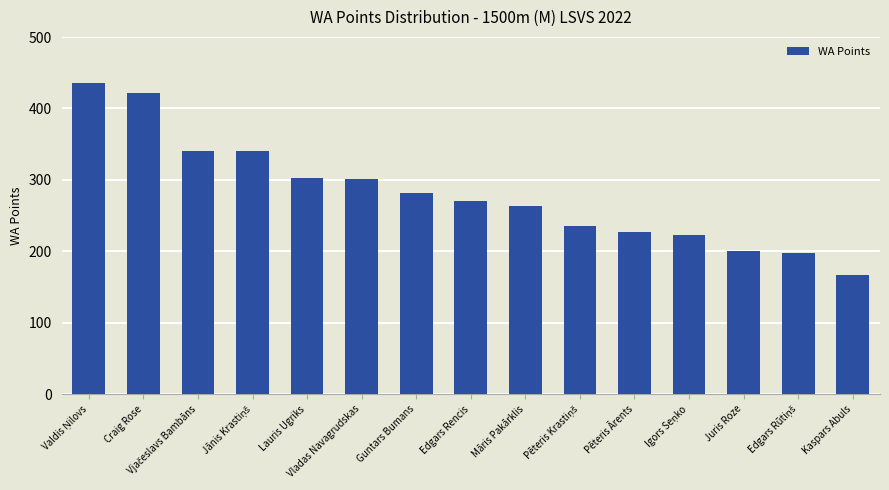

The chart shows a value of 263 at Māris Pakārklis. True or false?

True